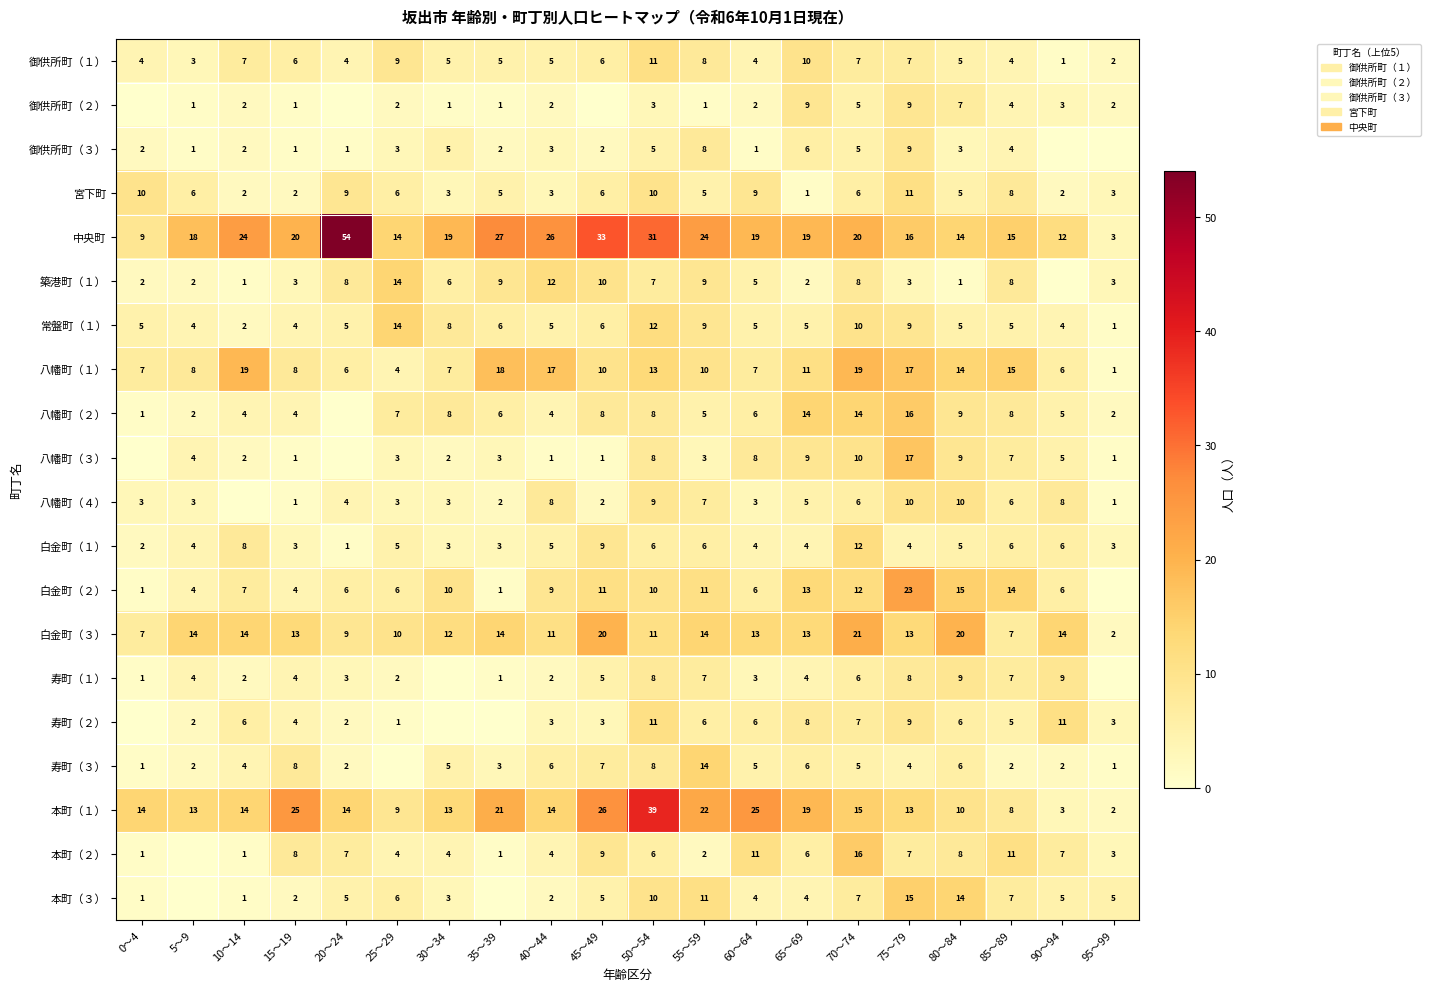

Between 5～9 and 65～69, which is larger?

65～69